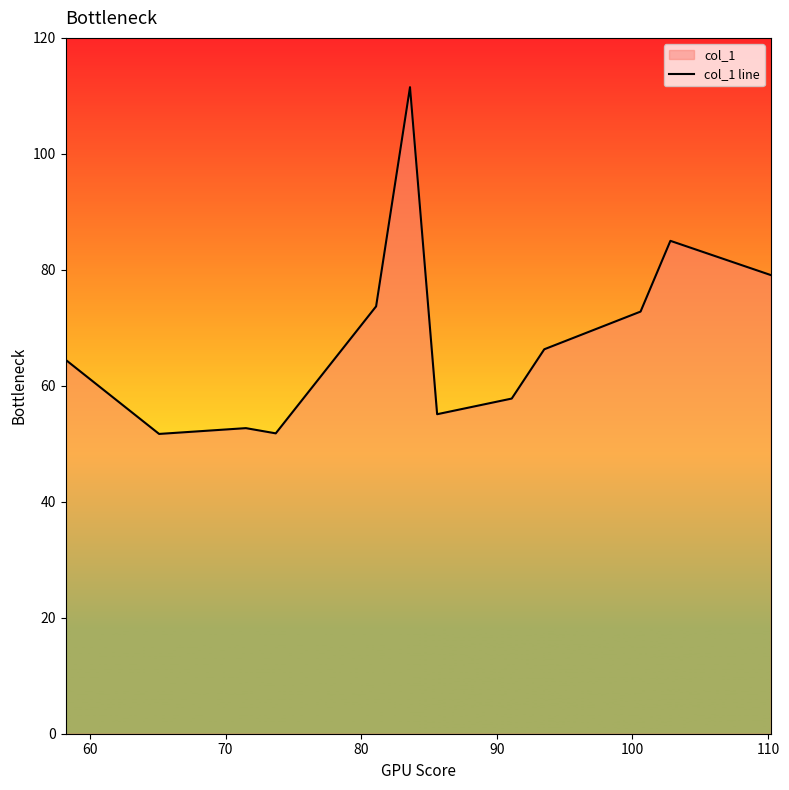

What is the difference between the maximum and minimum values?

59.8